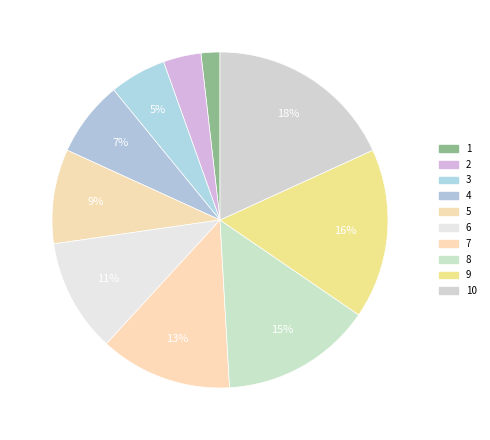

What percentage is NOT represented by 6?

89.1%